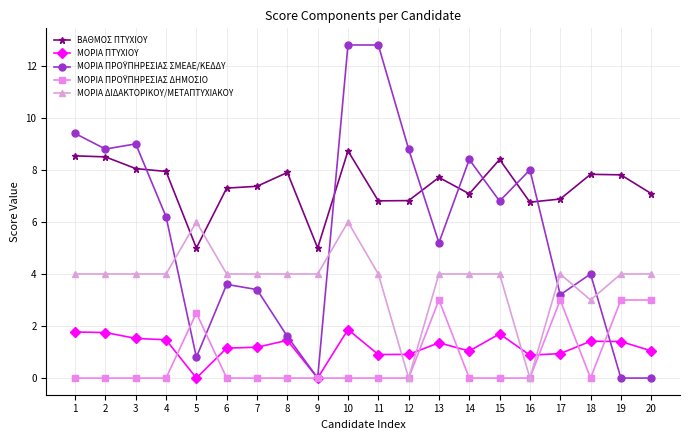

How many series are shown in this chart?

5